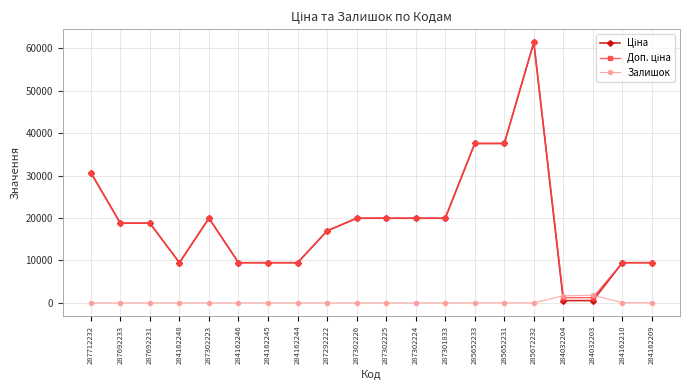

At which category is the sum across all series the highest?

285672232